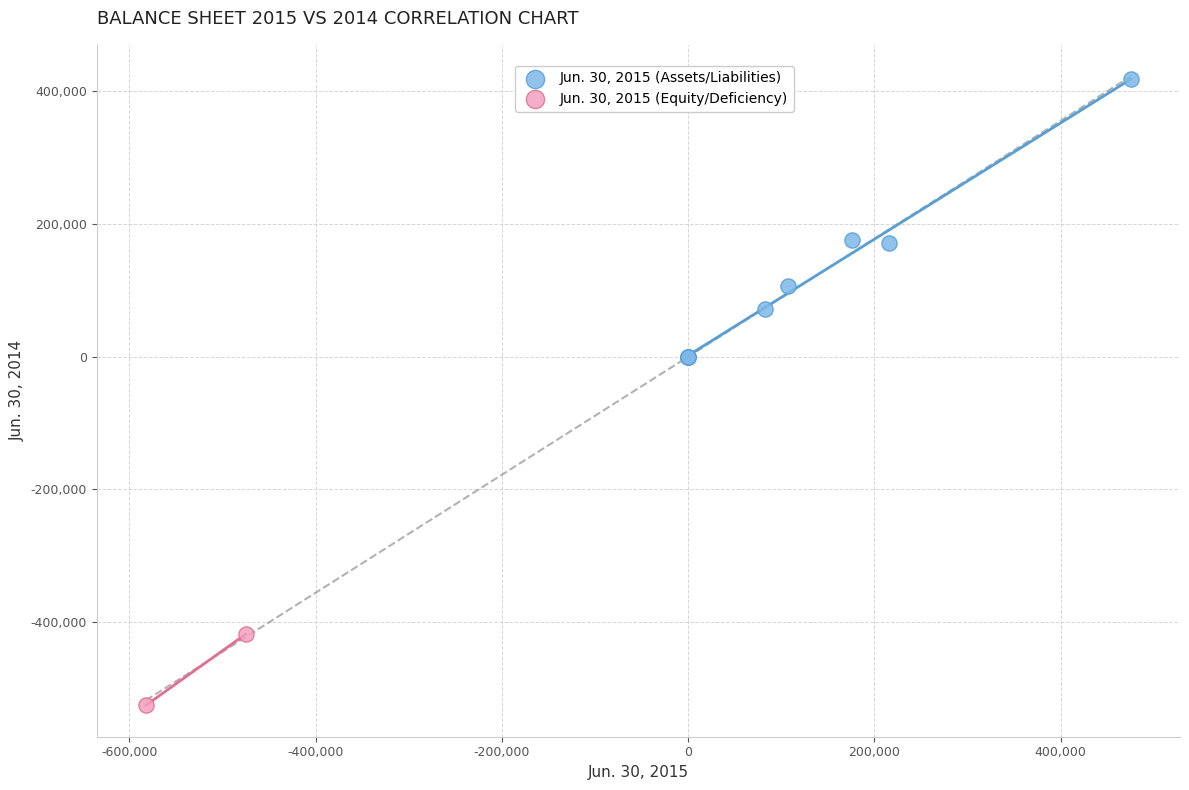

What are all the series names shown in the legend?

Jun. 30, 2015 (Assets/Liabilities), Jun. 30, 2015 (Equity/Deficiency)